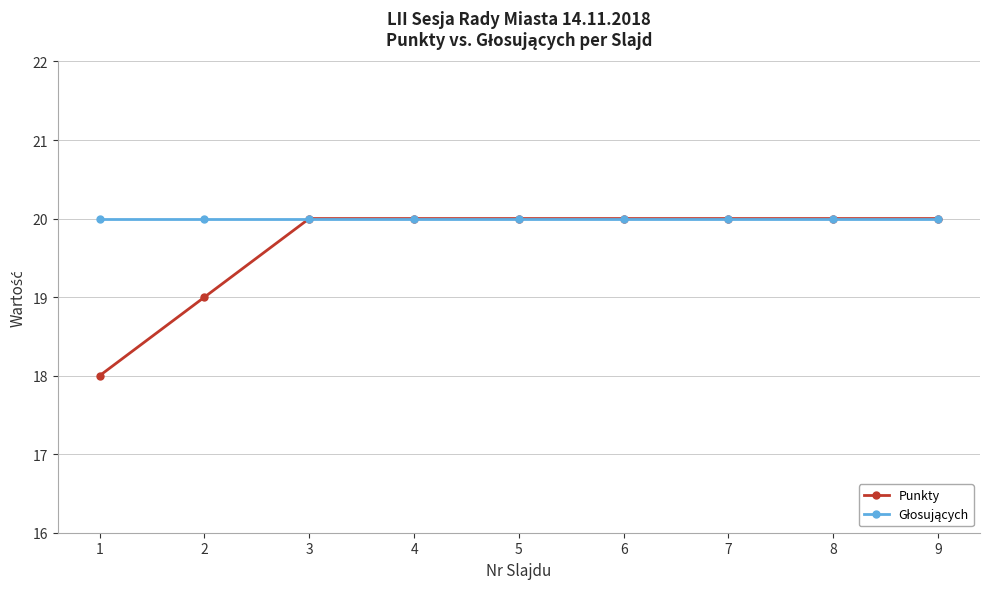

Which series changed the most between 2 and 7?

Punkty